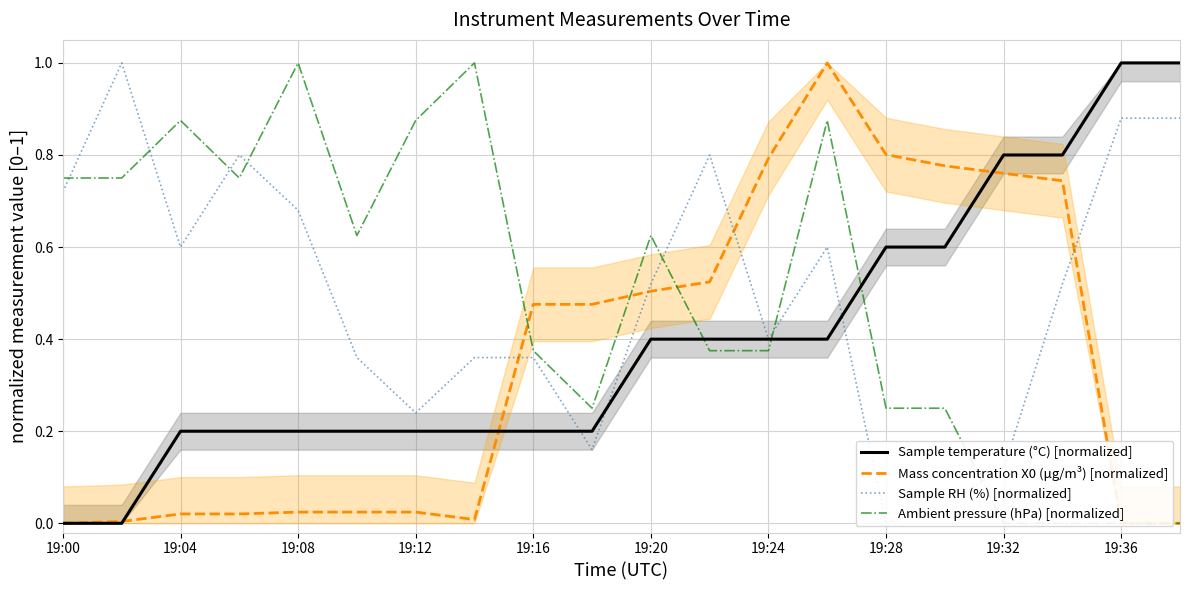

Which series has the largest total across all categories?

Sample RH (%) [normalized]